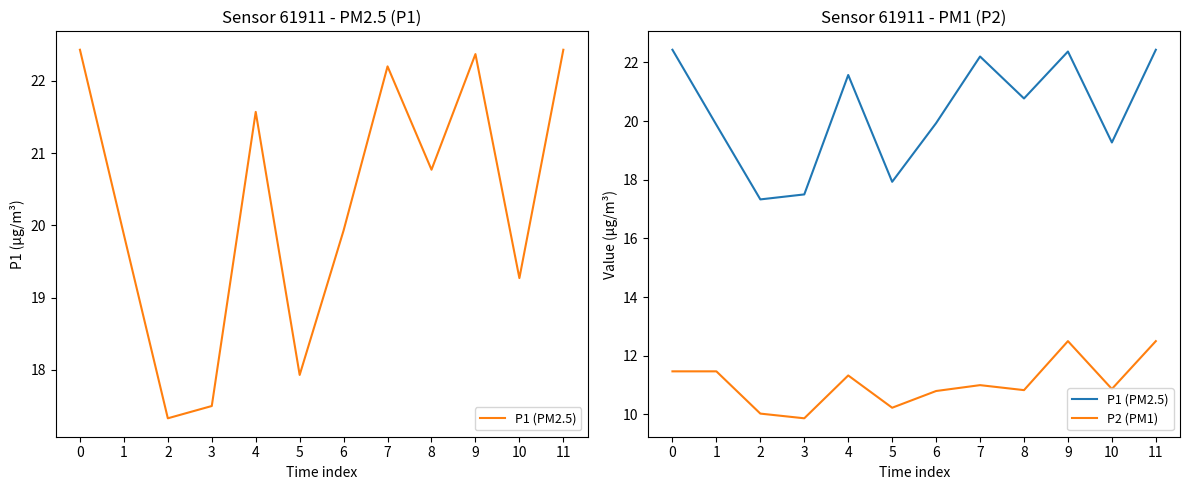

What is the total value across all series at 6?

30.7